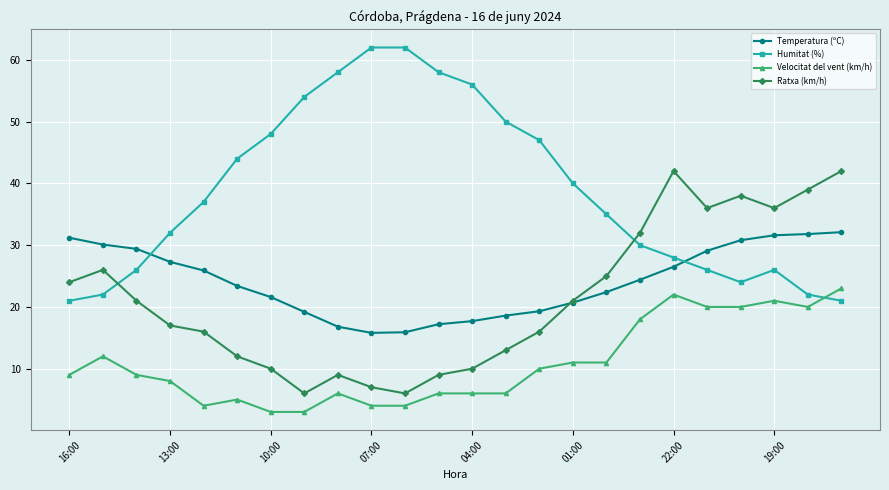

What is the value of the Humitat (%) point at the 23rd from the left?

22.0